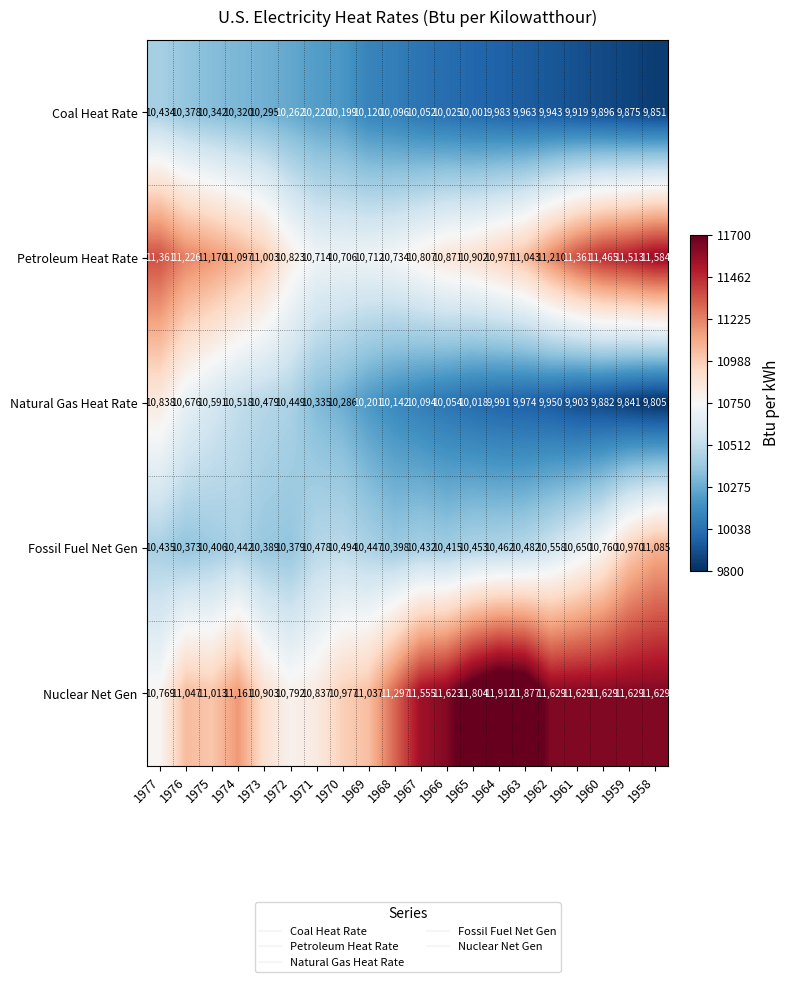

The value of Natural Gas Heat Rate at 1960 is 9882. True or false?

True